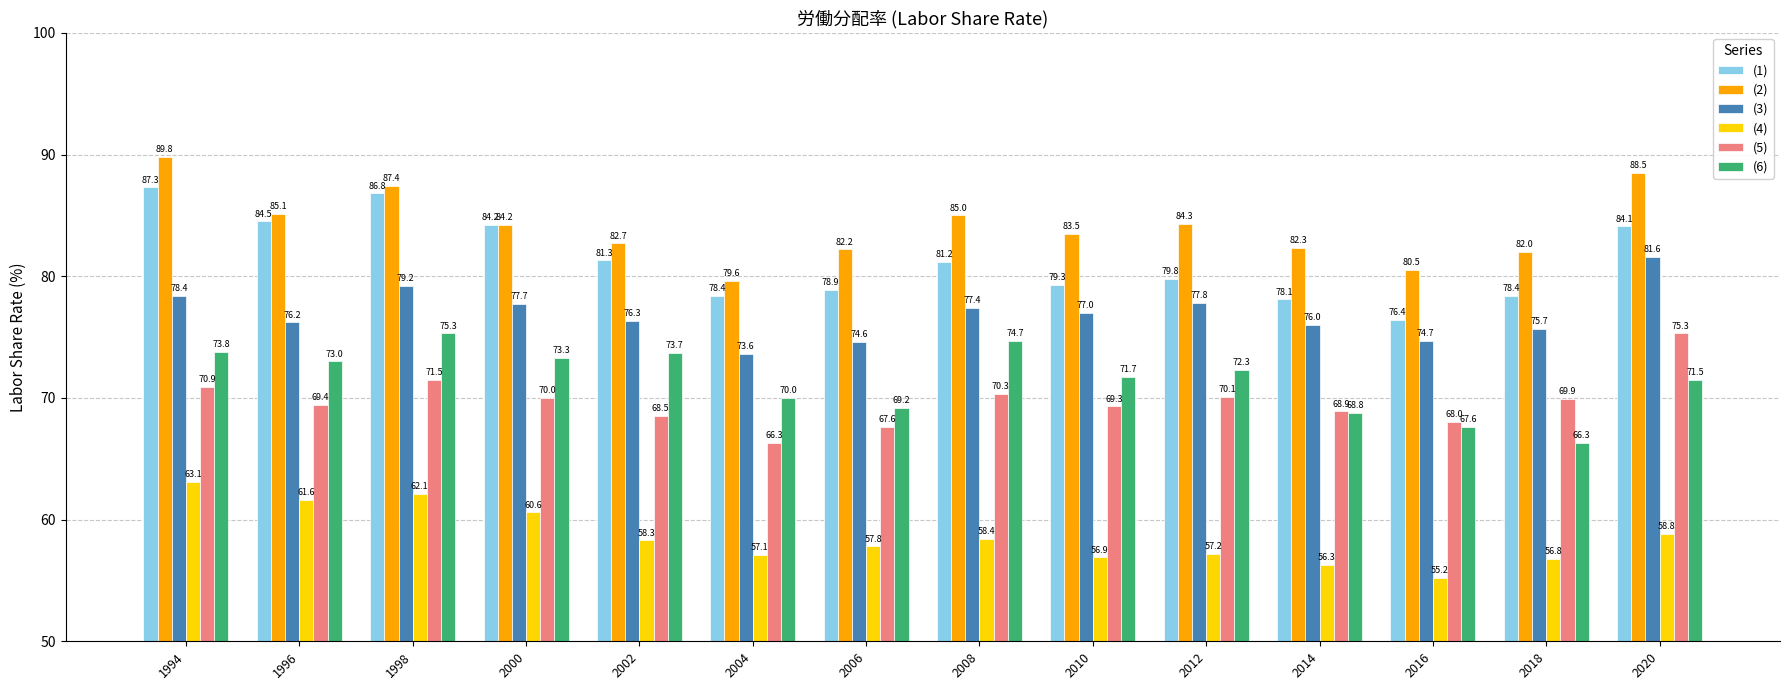

Reading left to right, transcribe all the data shown in this chart.

(1): 1994=87.3	1996=84.5	1998=86.8	2000=84.2	2002=81.3	2004=78.4	2006=78.9	2008=81.2	2010=79.3	2012=79.8	2014=78.1	2016=76.4	2018=78.4	2020=84.1
(2): 1994=89.8	1996=85.1	1998=87.4	2000=84.2	2002=82.7	2004=79.6	2006=82.2	2008=85.0	2010=83.5	2012=84.3	2014=82.3	2016=80.5	2018=82.0	2020=88.5
(3): 1994=78.4	1996=76.2	1998=79.2	2000=77.7	2002=76.3	2004=73.6	2006=74.6	2008=77.4	2010=77.0	2012=77.8	2014=76.0	2016=74.7	2018=75.7	2020=81.6
(4): 1994=63.1	1996=61.6	1998=62.1	2000=60.6	2002=58.3	2004=57.1	2006=57.8	2008=58.4	2010=56.9	2012=57.2	2014=56.3	2016=55.2	2018=56.8	2020=58.8
(5): 1994=70.9	1996=69.4	1998=71.5	2000=70.0	2002=68.5	2004=66.3	2006=67.6	2008=70.3	2010=69.3	2012=70.1	2014=68.9	2016=68.0	2018=69.9	2020=75.3
(6): 1994=73.8	1996=73.0	1998=75.3	2000=73.3	2002=73.7	2004=70.0	2006=69.2	2008=74.7	2010=71.7	2012=72.3	2014=68.8	2016=67.6	2018=66.3	2020=71.5